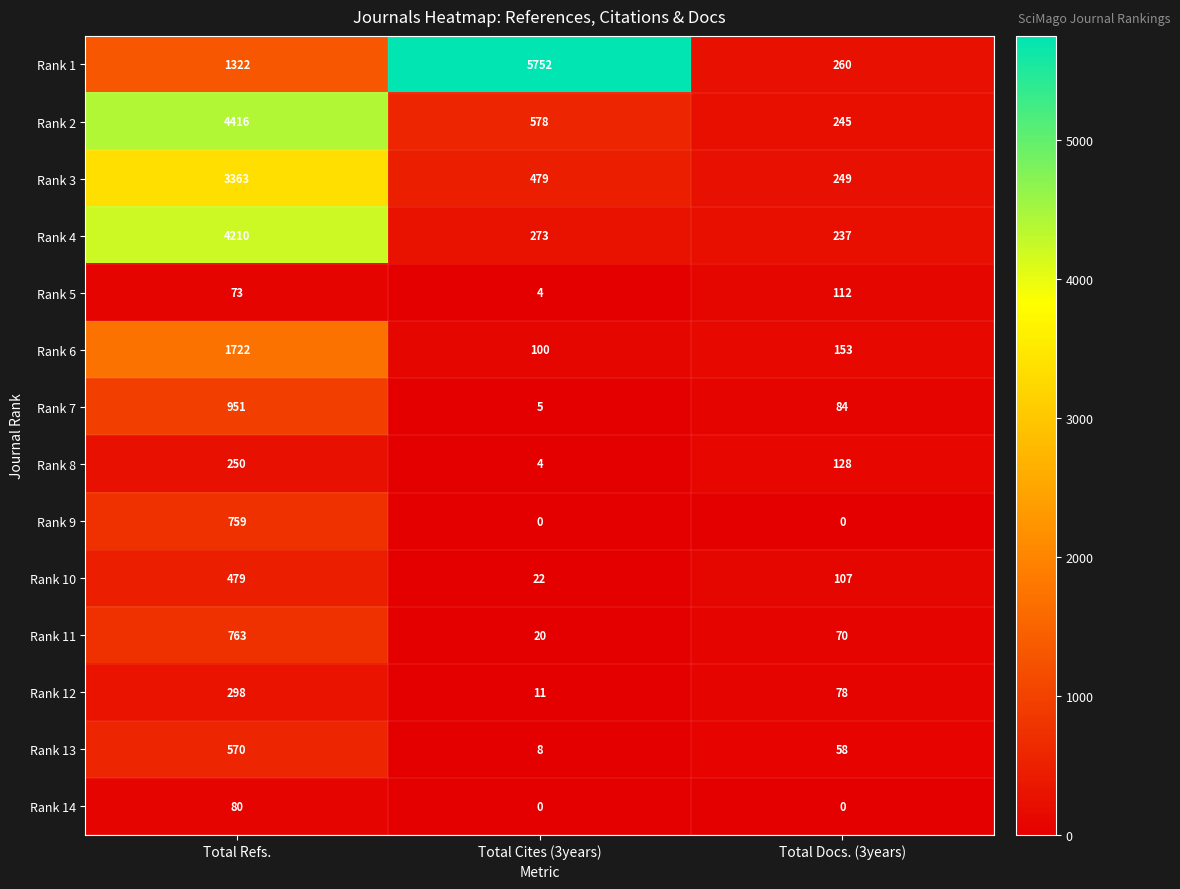

At Total Refs., list the series in order from smallest to largest.

Rank 5, Rank 14, Rank 8, Rank 12, Rank 10, Rank 13, Rank 9, Rank 11, Rank 7, Rank 1, Rank 6, Rank 3, Rank 4, Rank 2